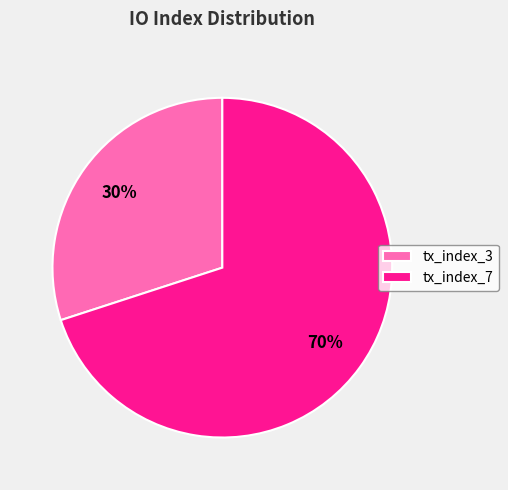

Does tx_index_7 represent more than half of the total?

Yes